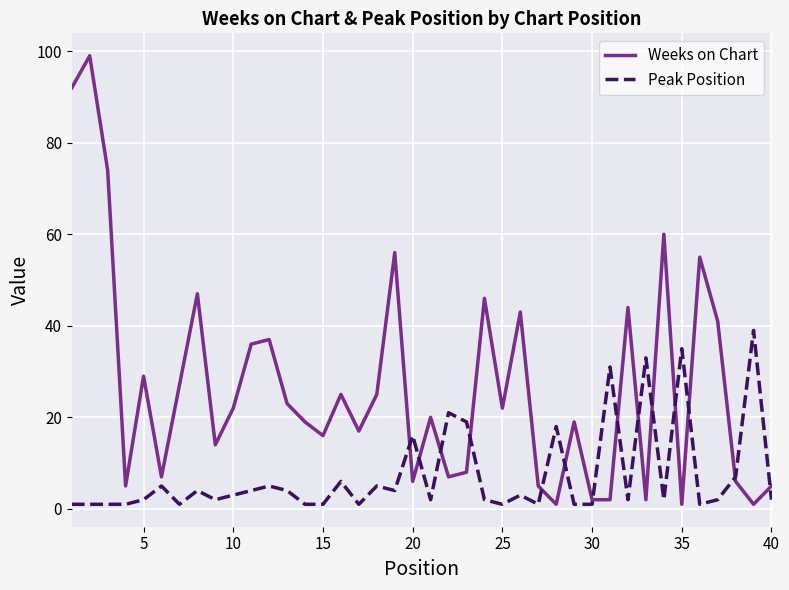

List the series in order of their overall mean, highest first.

Weeks on Chart, Peak Position